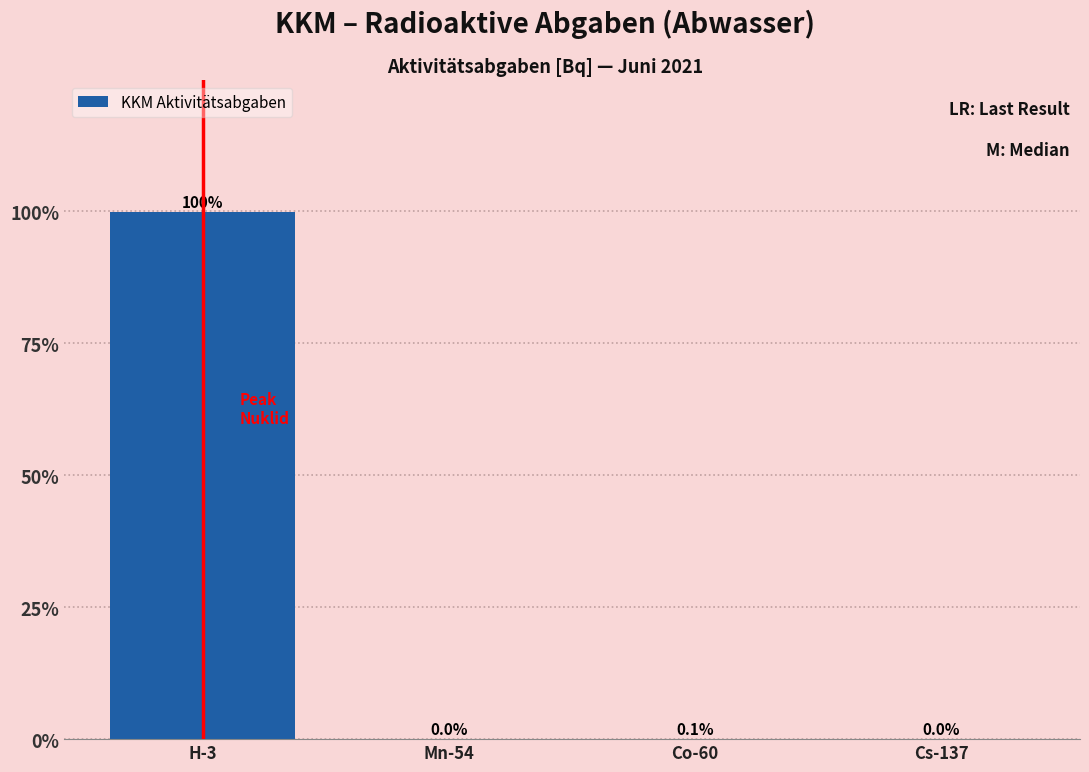

What is the change in value from Mn-54 to Co-60?

+0.1